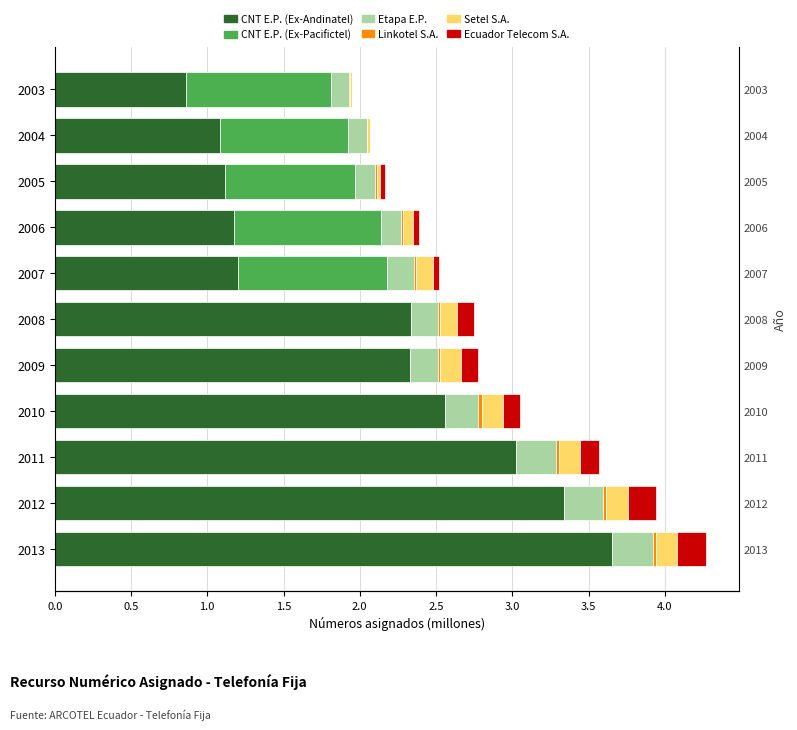

How many values in Ecuador Telecom S.A. are above zero?

9